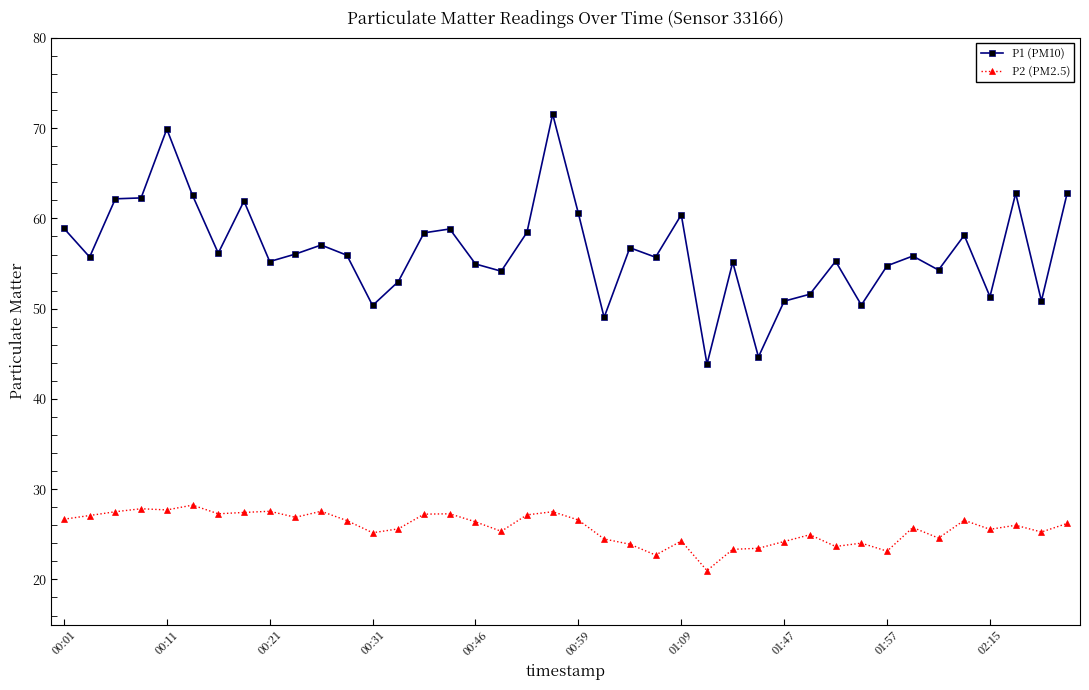

What is the lowest value of the P1 (PM10) series?

43.9